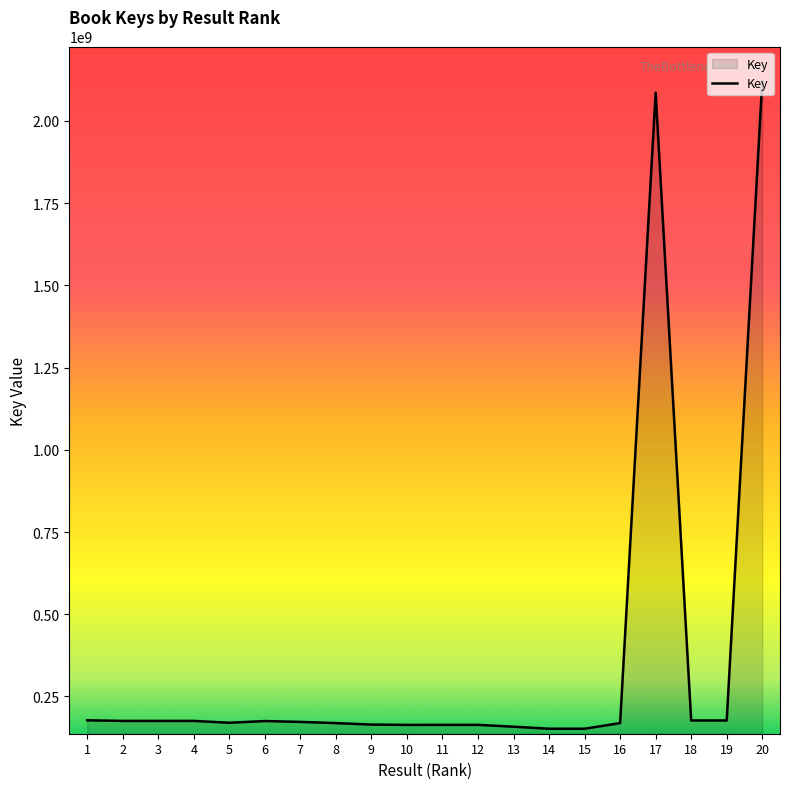

Which has a higher value, 10 or 17?

17